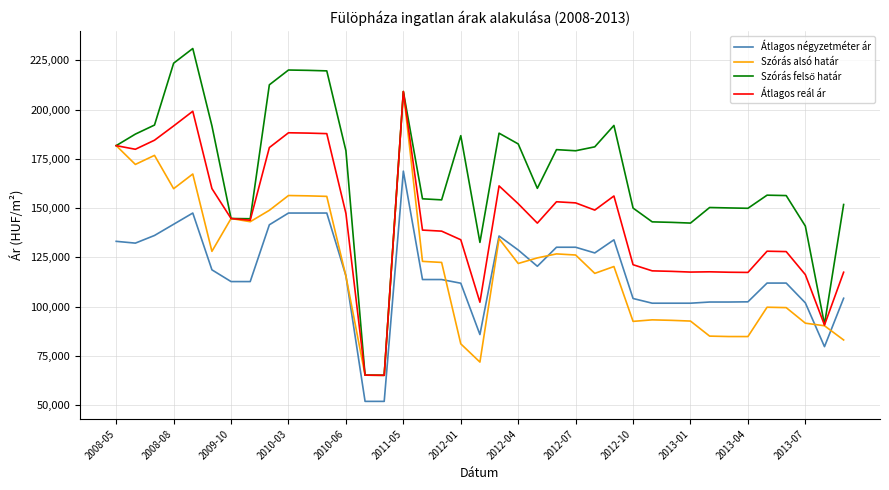

How many series are shown in this chart?

4